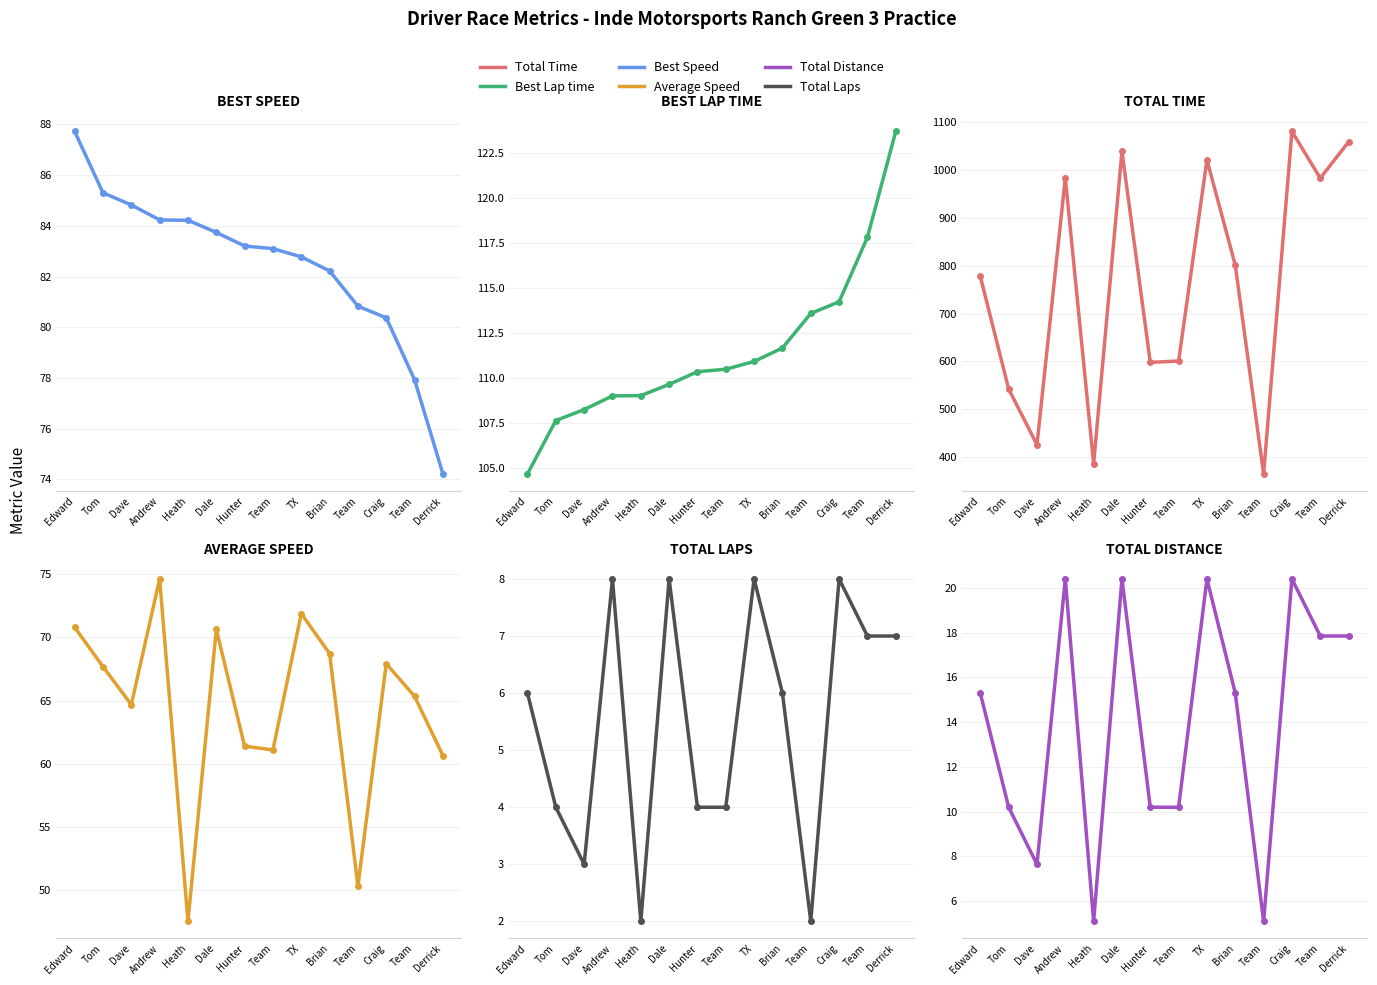

True or false: Best Lap time has a value of 117.8 at Team.

True